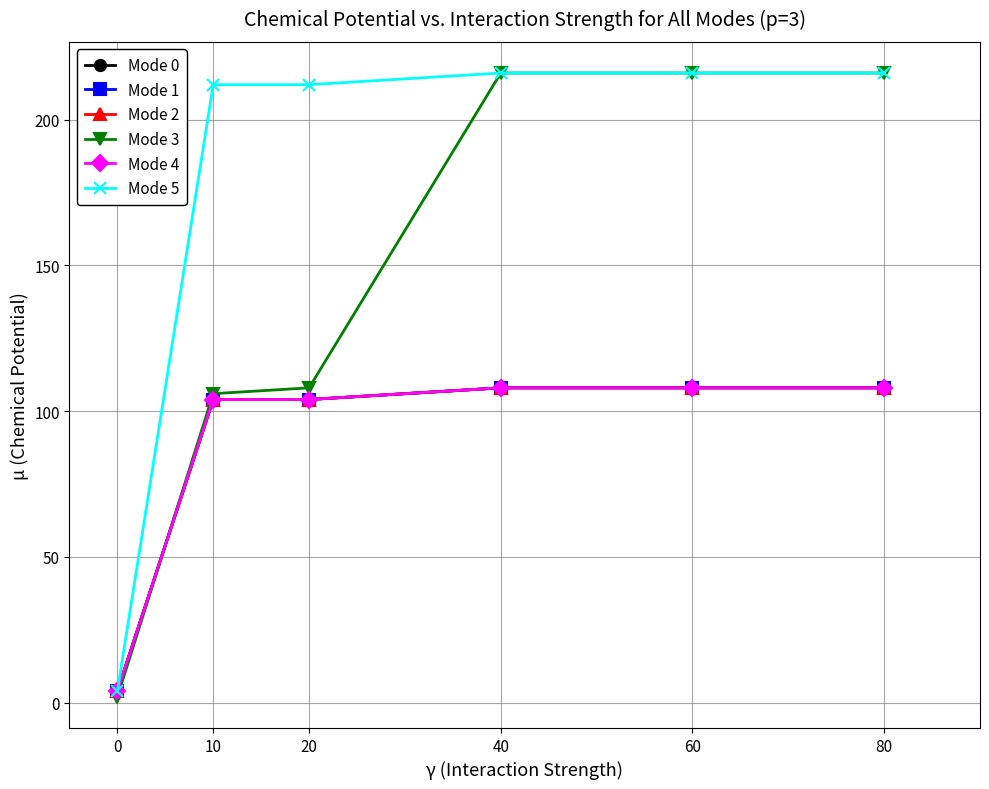

What is the approximate value of Mode 3 at 80?

216